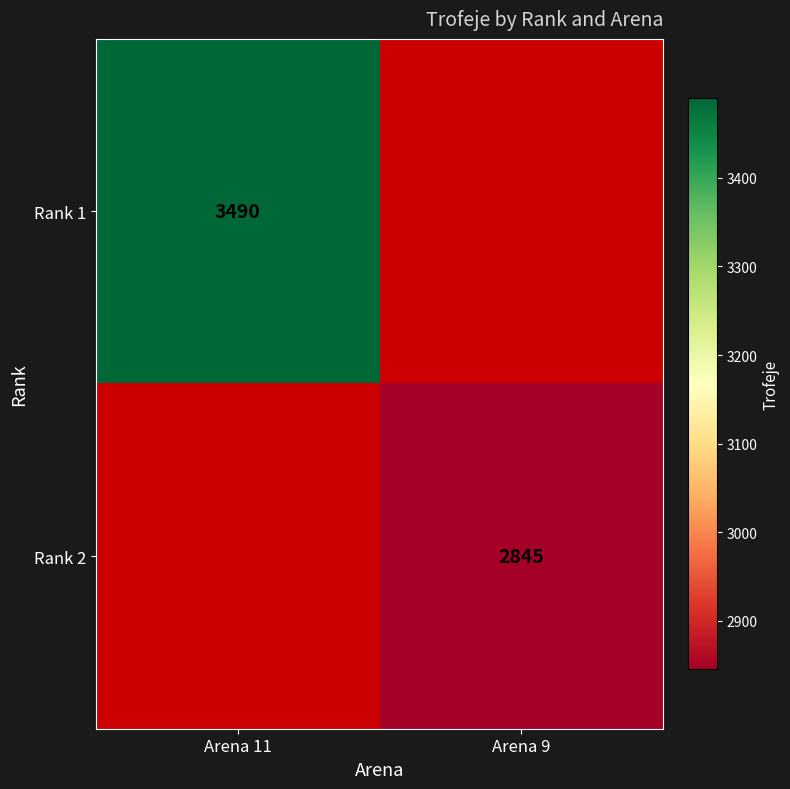

Is it true that Rank 2 equals 2845 at Arena 9?

True